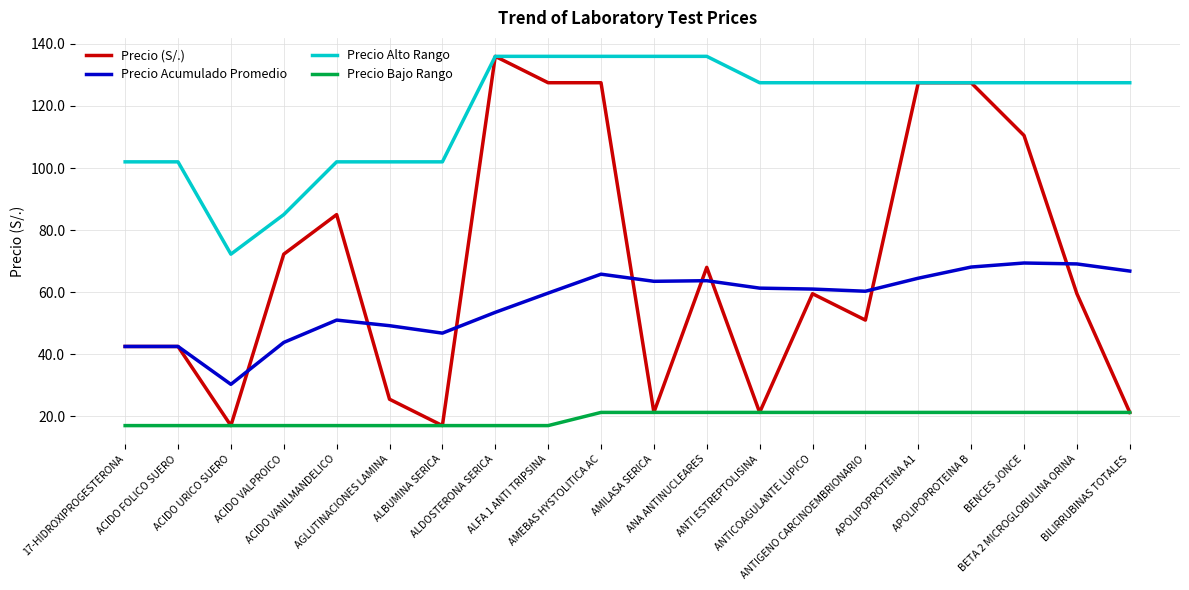

Which series has the largest range (max minus min)?

Precio (S/.)